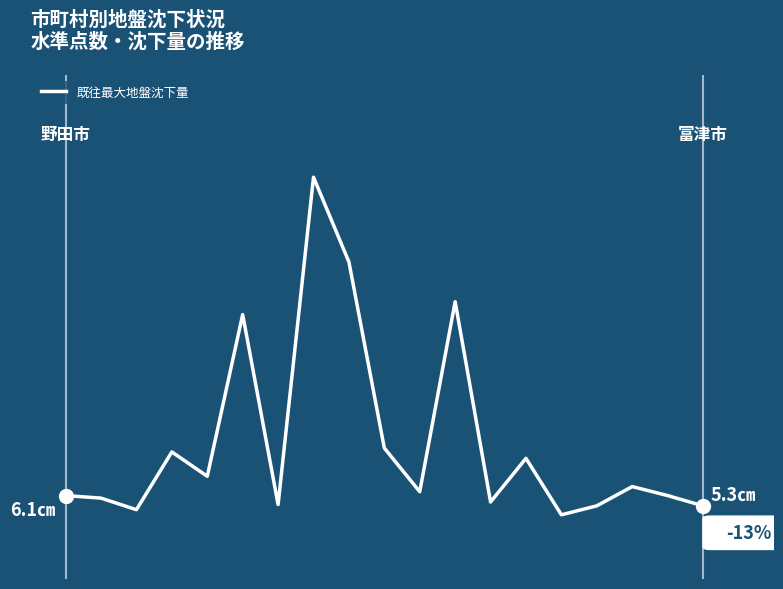

True or false: there are more than 0 points higher than both neighbors.

True